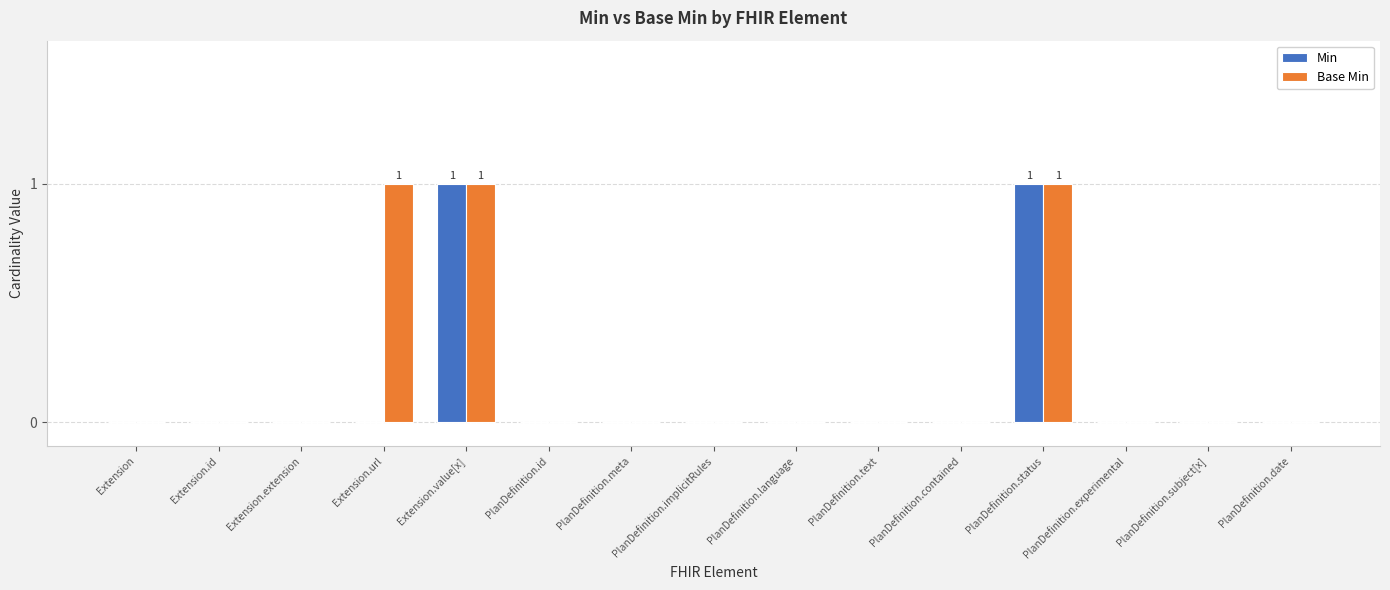

Reading right to left, extract all data points from this chart.

Min: PlanDefinition.date=0	PlanDefinition.subject[x]=0	PlanDefinition.experimental=0	PlanDefinition.status=1	PlanDefinition.contained=0	PlanDefinition.text=0	PlanDefinition.language=0	PlanDefinition.implicitRules=0	PlanDefinition.meta=0	PlanDefinition.id=0	Extension.value[x]=1	Extension.url=0	Extension.extension=0	Extension.id=0	Extension=0
Base Min: PlanDefinition.date=0	PlanDefinition.subject[x]=0	PlanDefinition.experimental=0	PlanDefinition.status=1	PlanDefinition.contained=0	PlanDefinition.text=0	PlanDefinition.language=0	PlanDefinition.implicitRules=0	PlanDefinition.meta=0	PlanDefinition.id=0	Extension.value[x]=1	Extension.url=1	Extension.extension=0	Extension.id=0	Extension=0